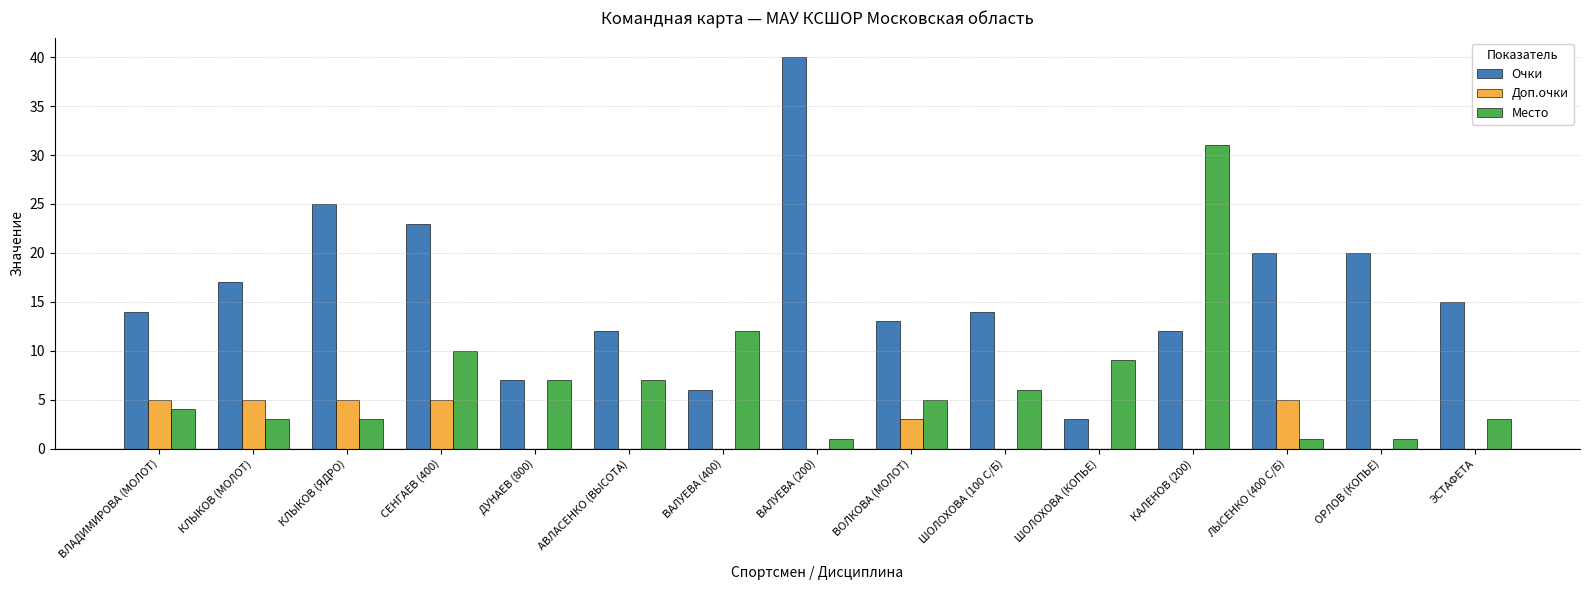

How many distinct data groups are displayed?

3